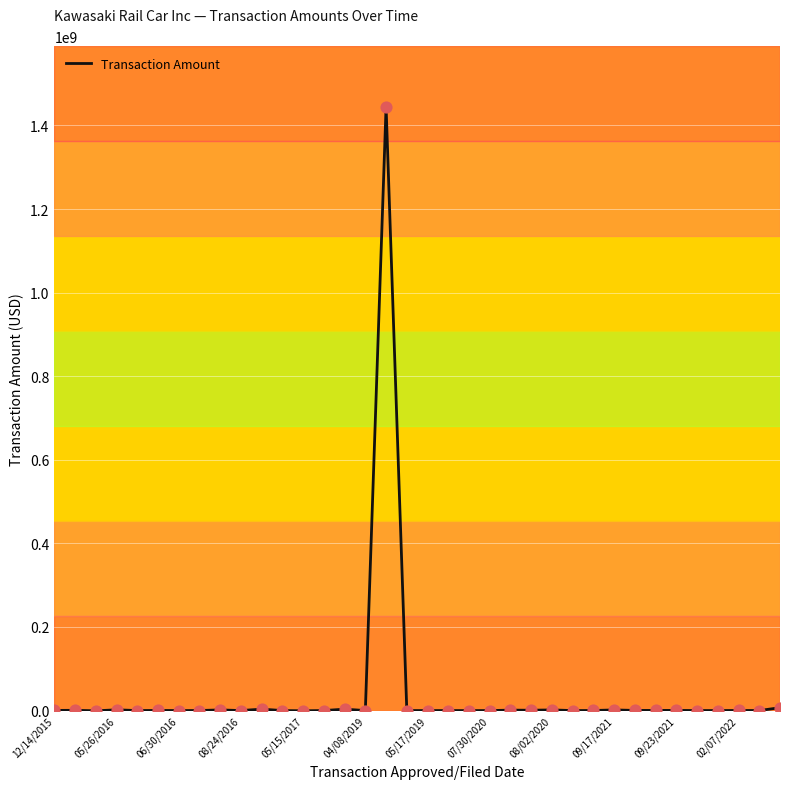

What is the greatest value displayed?

1444997948.0